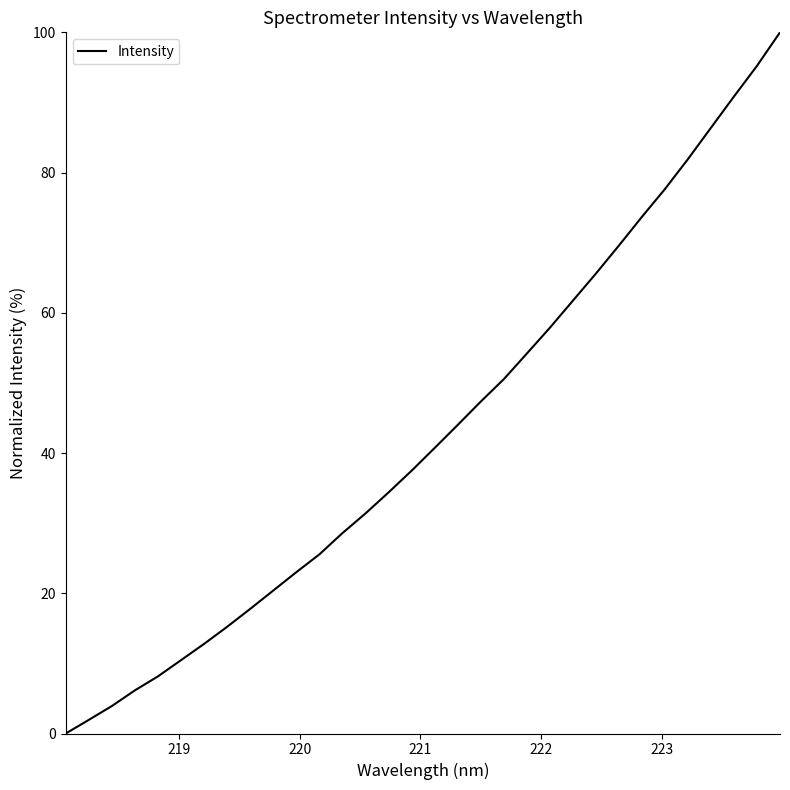

What is the difference between the maximum and minimum values?

100.0